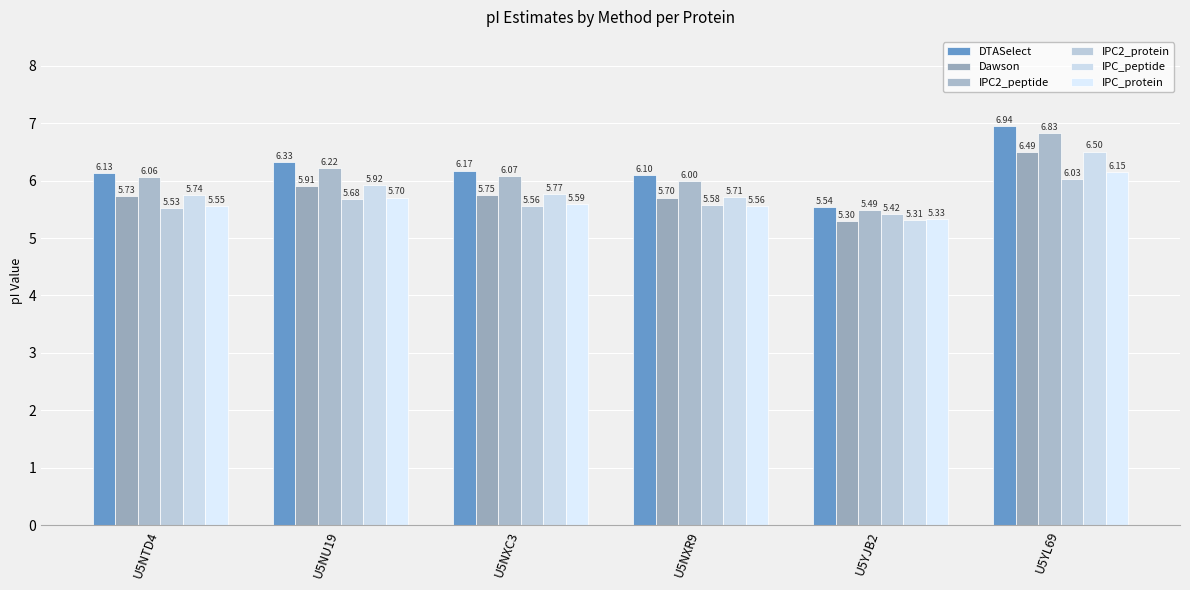

What is the difference between the maximum and second lowest values in the Dawson series?

0.8